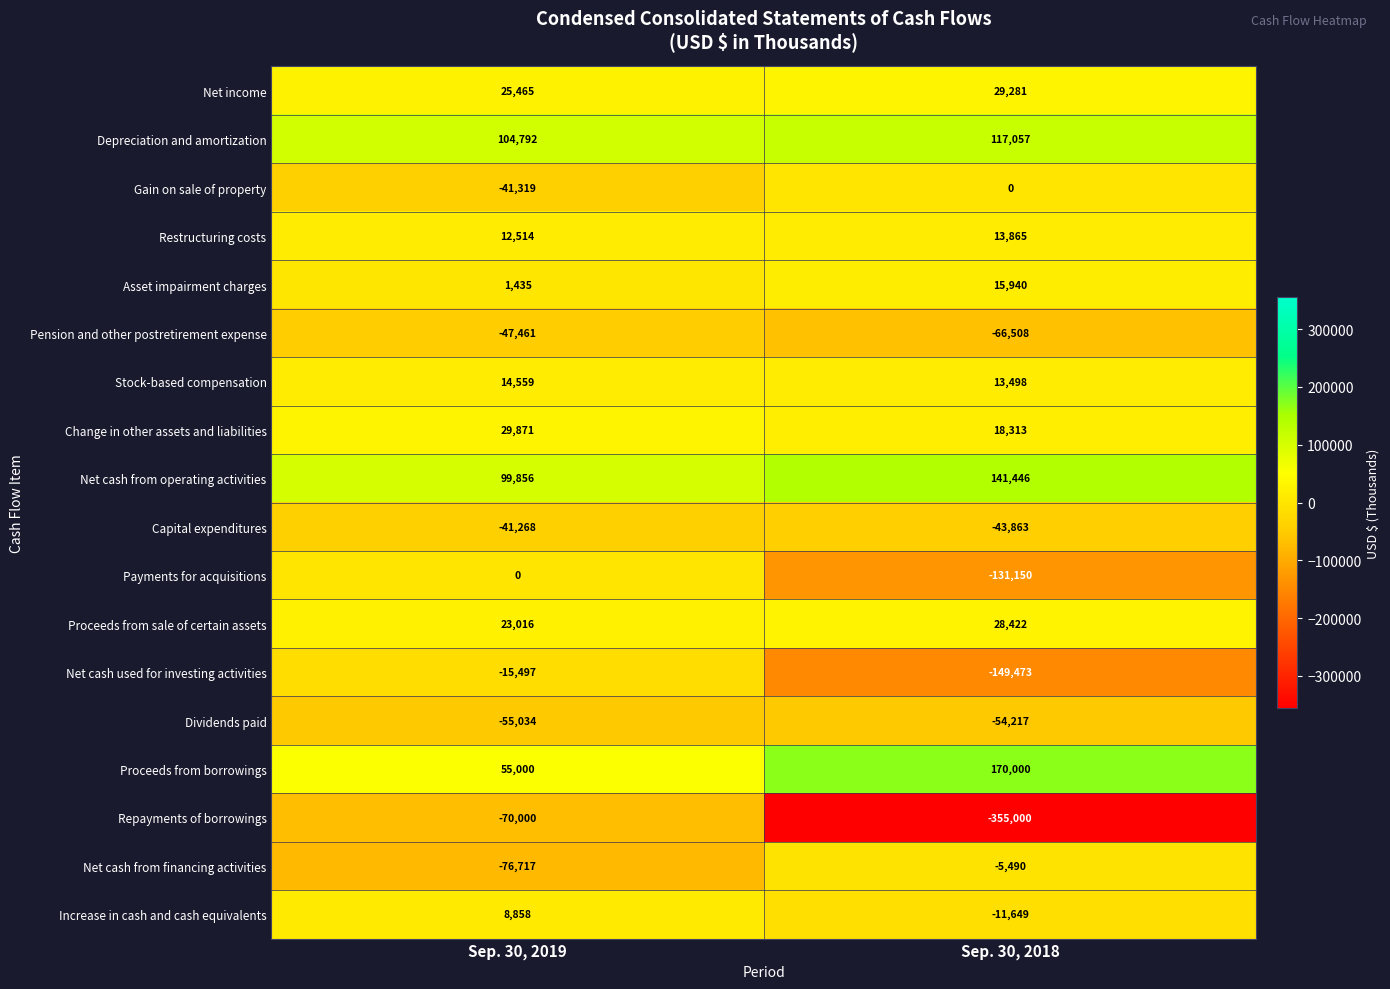

Which series has the largest range (max minus min)?

Repayments of borrowings